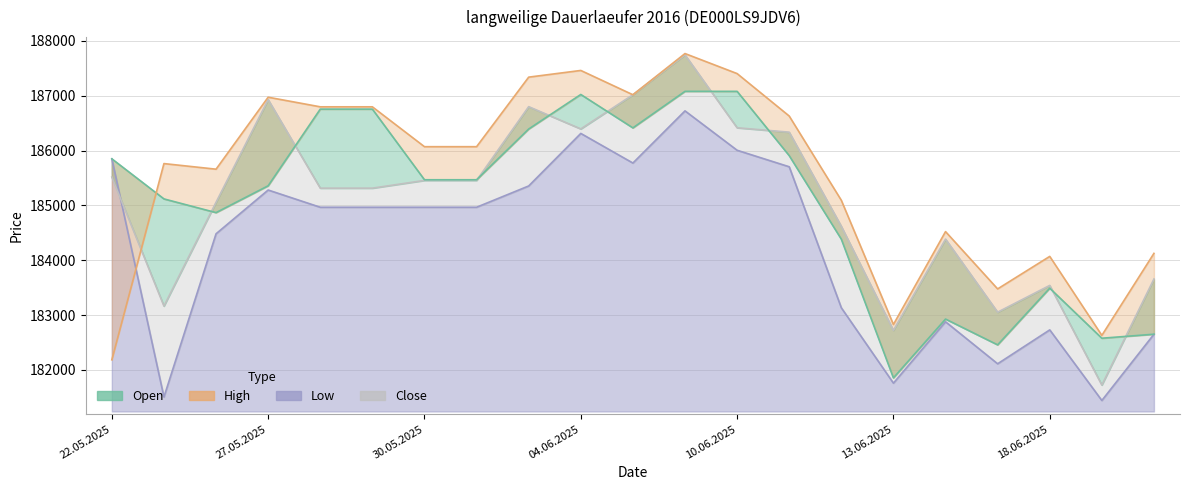

What is the total value across all series at 11.06.2025?

744575